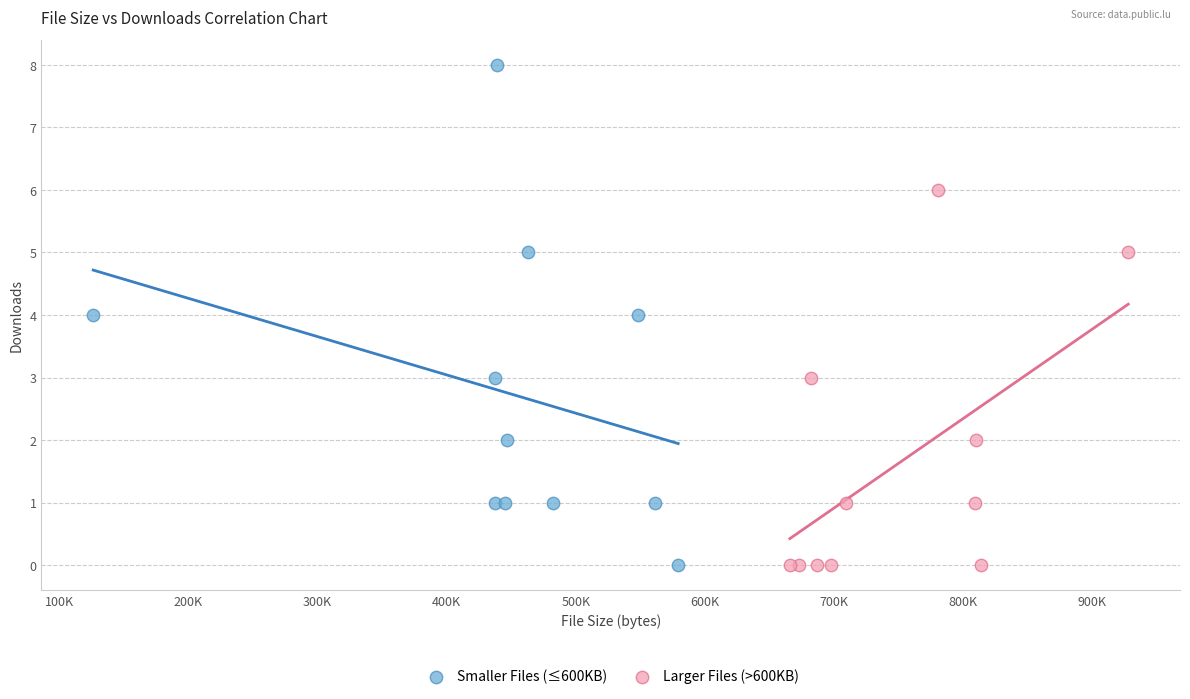

What are all the series names shown in the legend?

Smaller Files (≤600KB), Larger Files (>600KB)